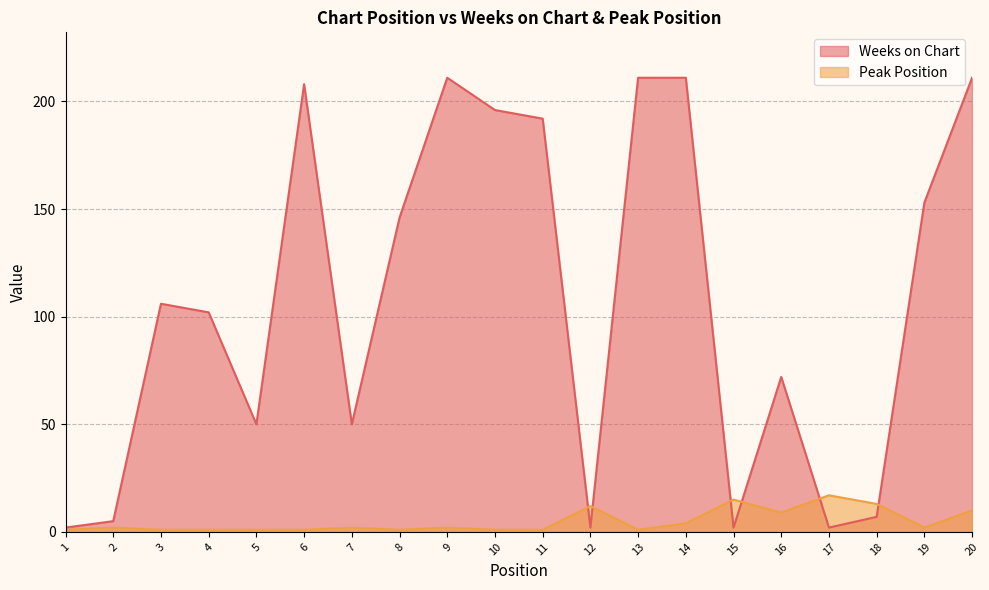

At 16, list the series in order from largest to smallest.

Weeks on Chart, Peak Position